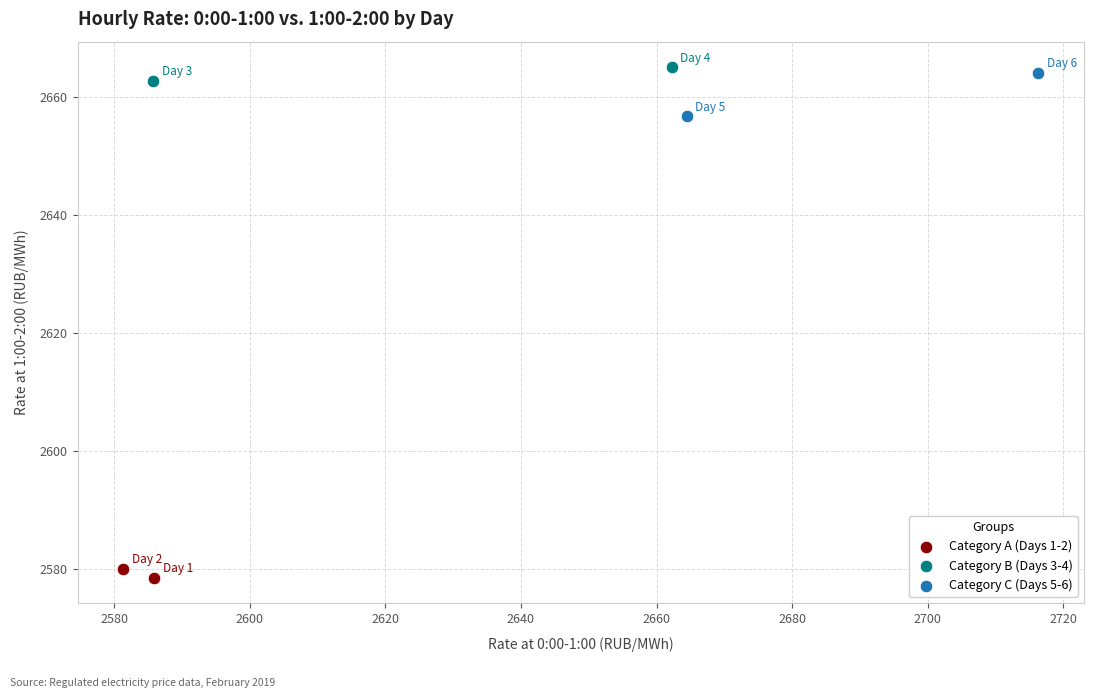

Which series has the widest spread of Y values?

Category C (Days 5-6)